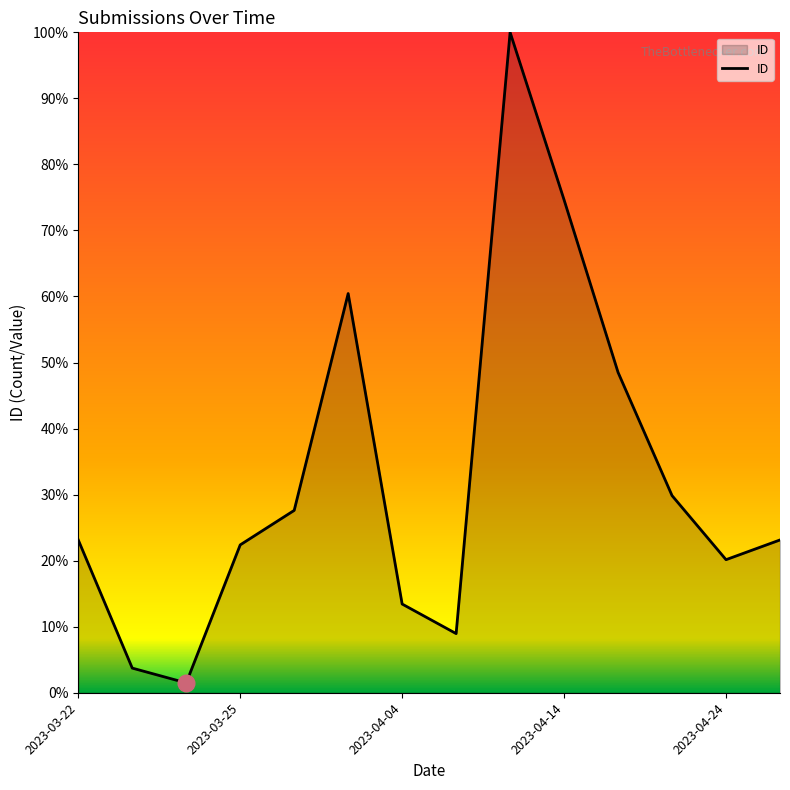

Reading left to right, transcribe all the data shown in this chart.

23.1	3.7	1.5	22.4	27.6	60.4	13.4	9.0	100.0	74.6	48.5	29.9	20.1	23.1